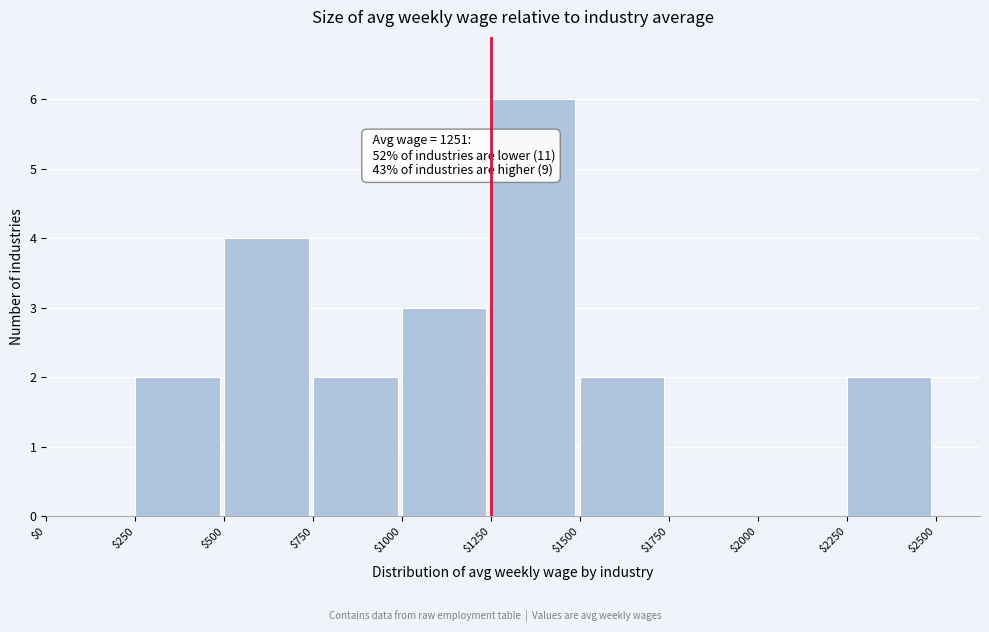

Over which range of the x-axis is the bar tallest?

$1250 to $1500